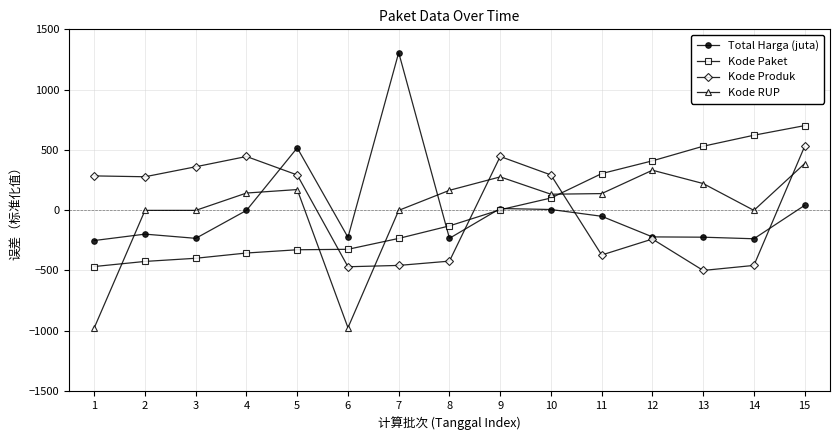

Rank the series by their maximum value, from lowest to highest.

Kode RUP, Kode Produk, Kode Paket, Total Harga (juta)